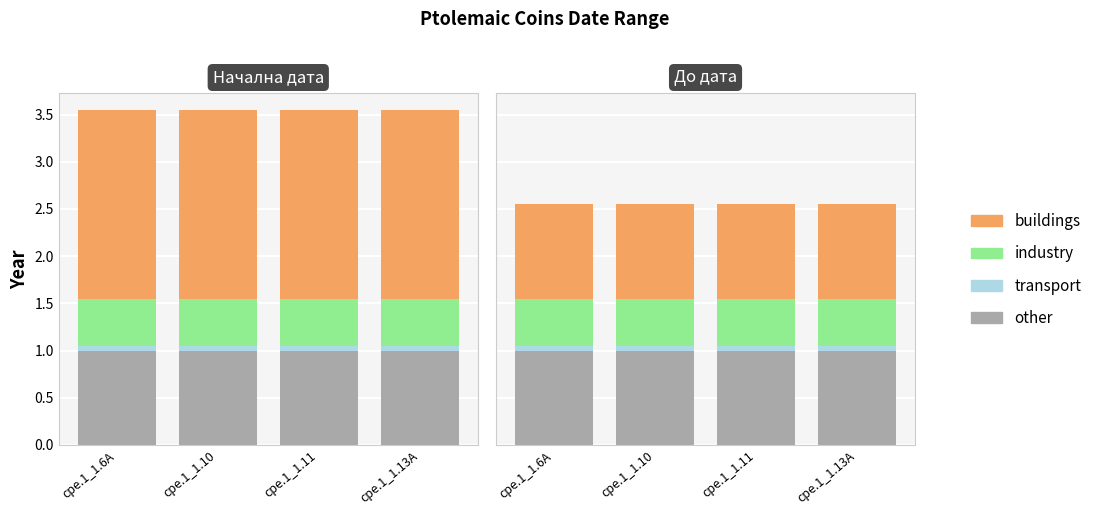

Where is transport nearest to the value 0?

cpe.1_1.6A